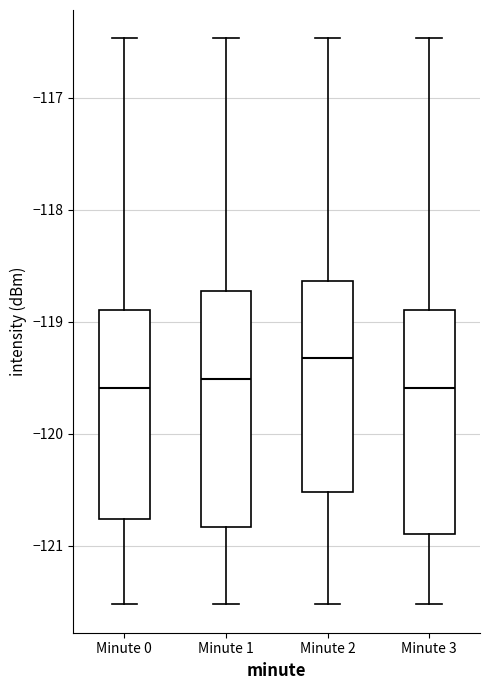

Which box is the tallest, from its lower edge to its upper edge?

Minute 1